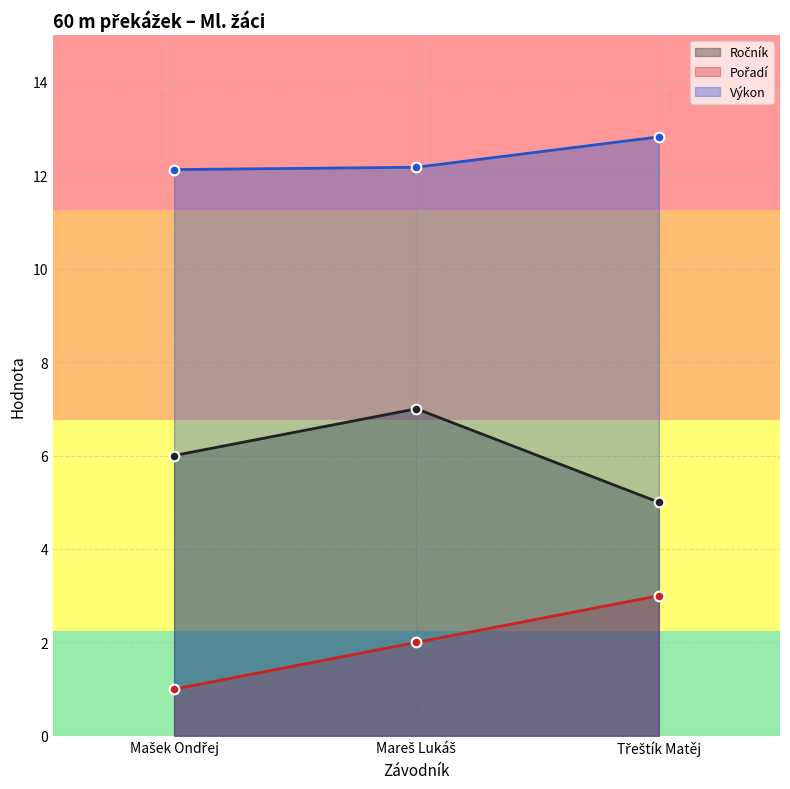

What are all the series names shown in the legend?

Ročník, Pořadí, Výkon